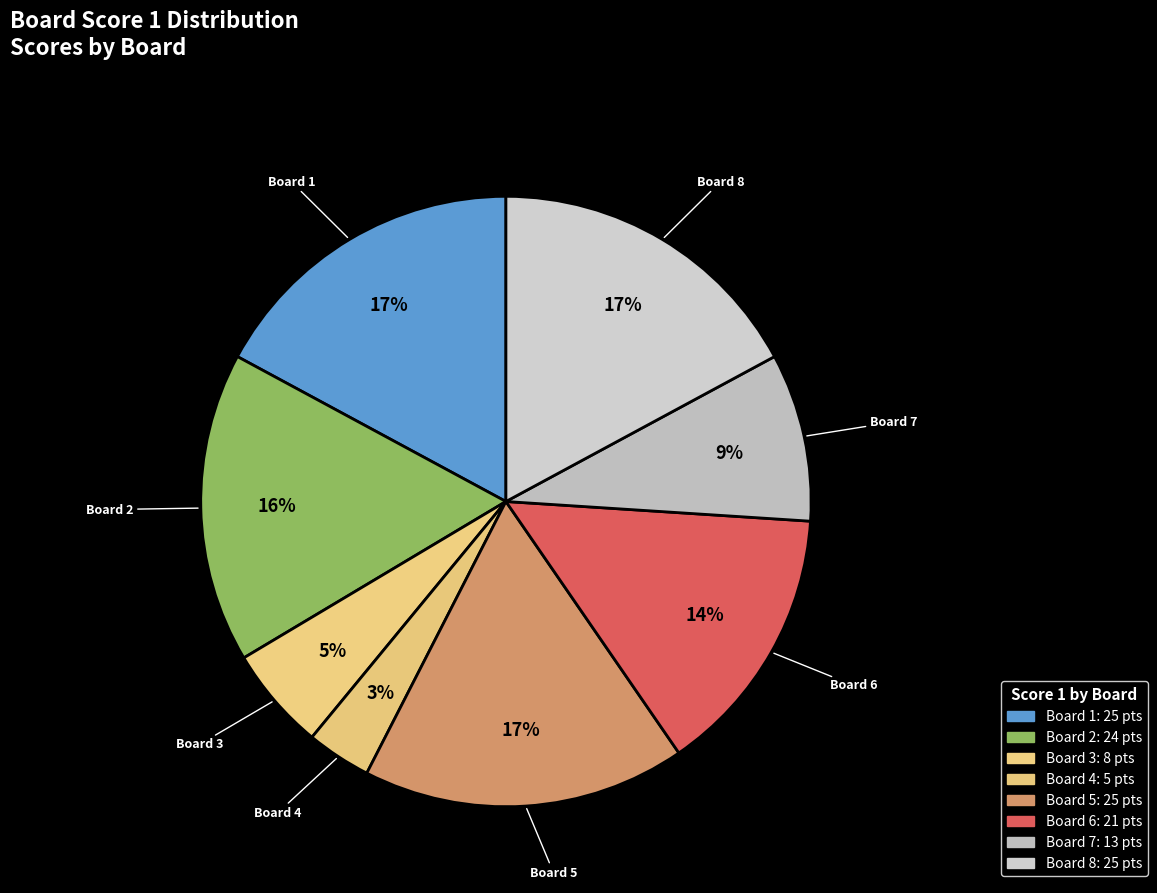

How many slices are in this pie chart?

8